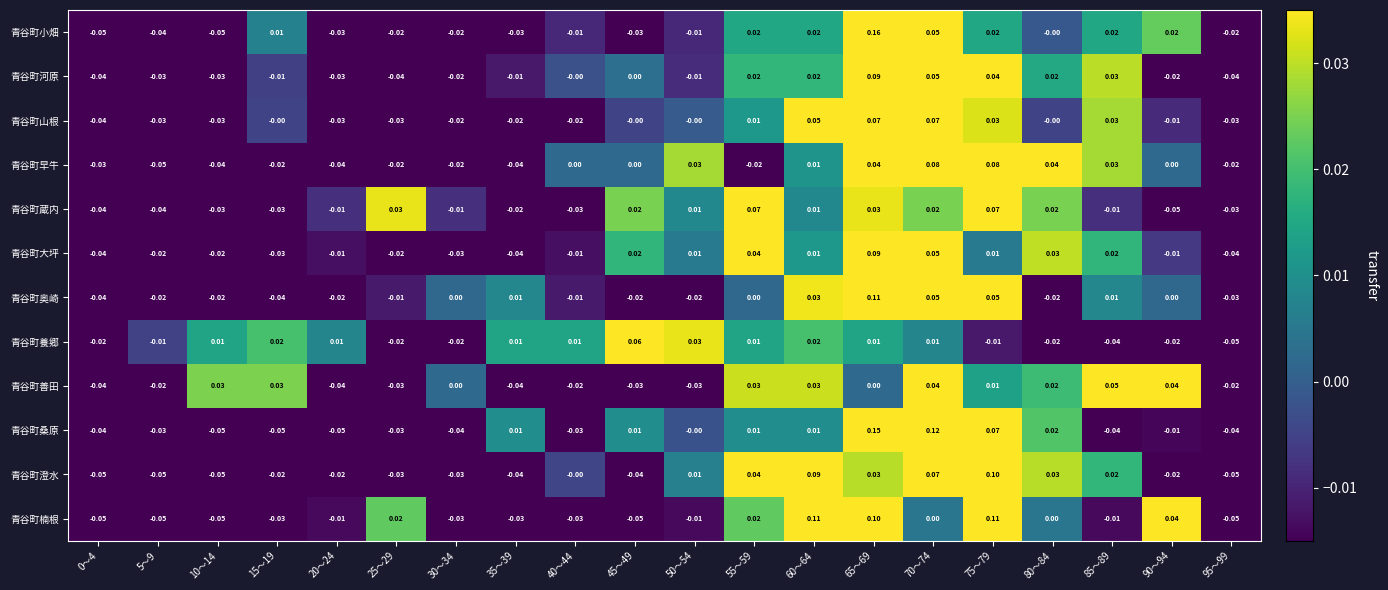

How many values in 青谷町大坪 are below zero?

11